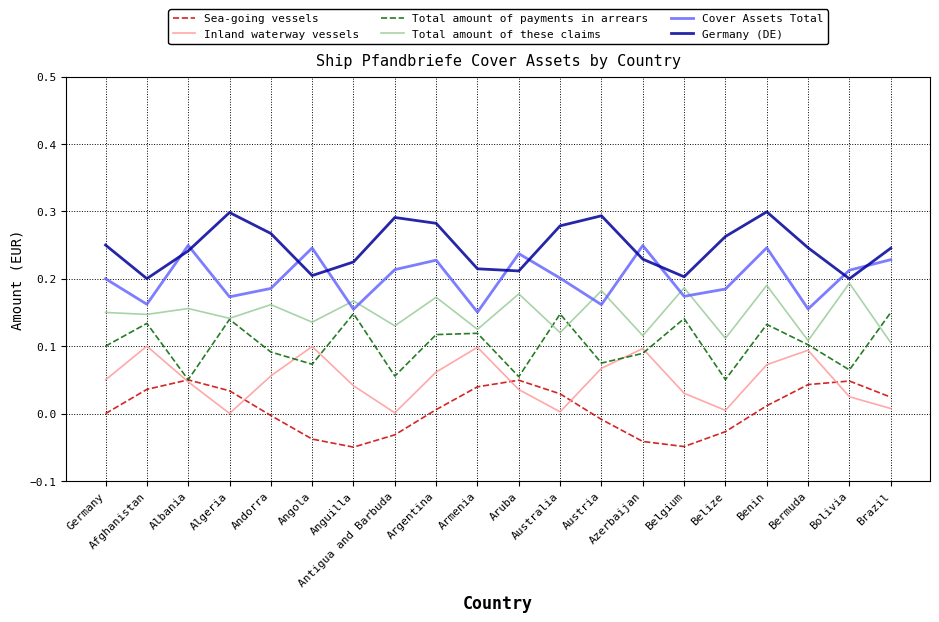

Is the value of Sea-going vessels at Brazil greater than the value of Cover Assets Total at Afghanistan?

No